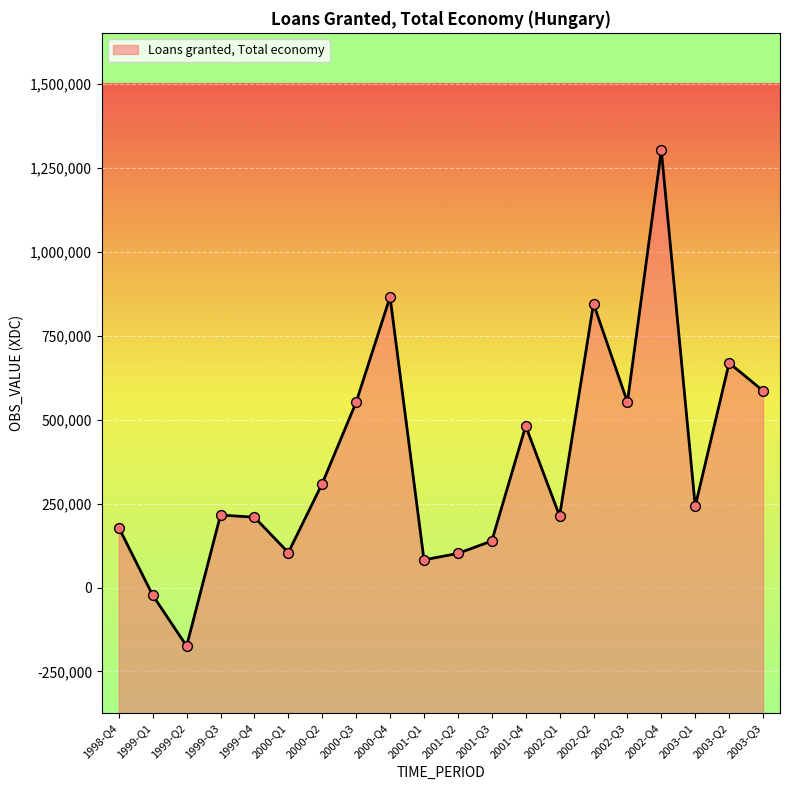

What is the change in value from 2002-Q1 to 2003-Q1?

+28907